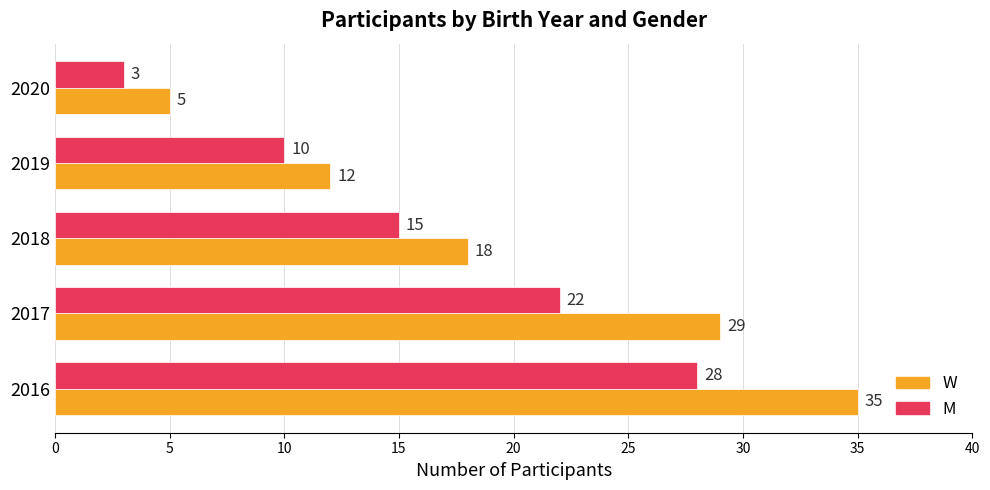

List the labels in order of W value, largest first.

2016, 2017, 2018, 2019, 2020